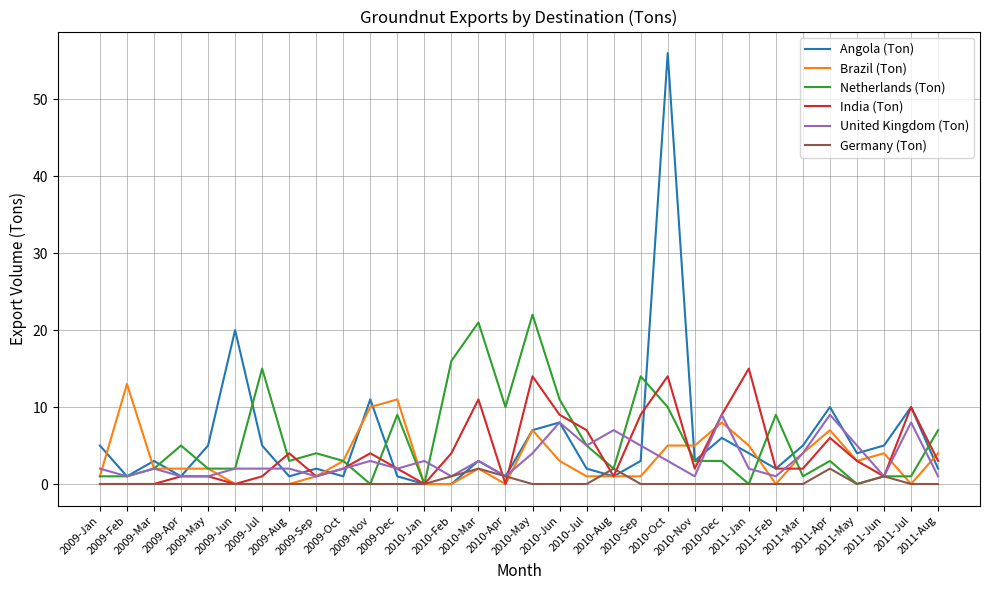

How many series are shown in this chart?

6